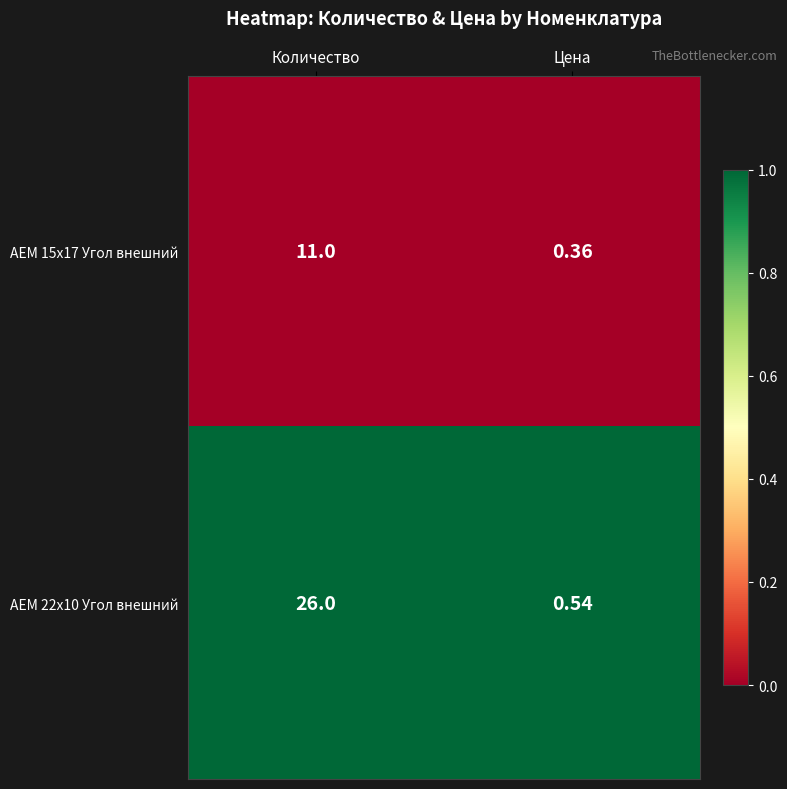

Which label corresponds to the largest value in the chart?

Количество